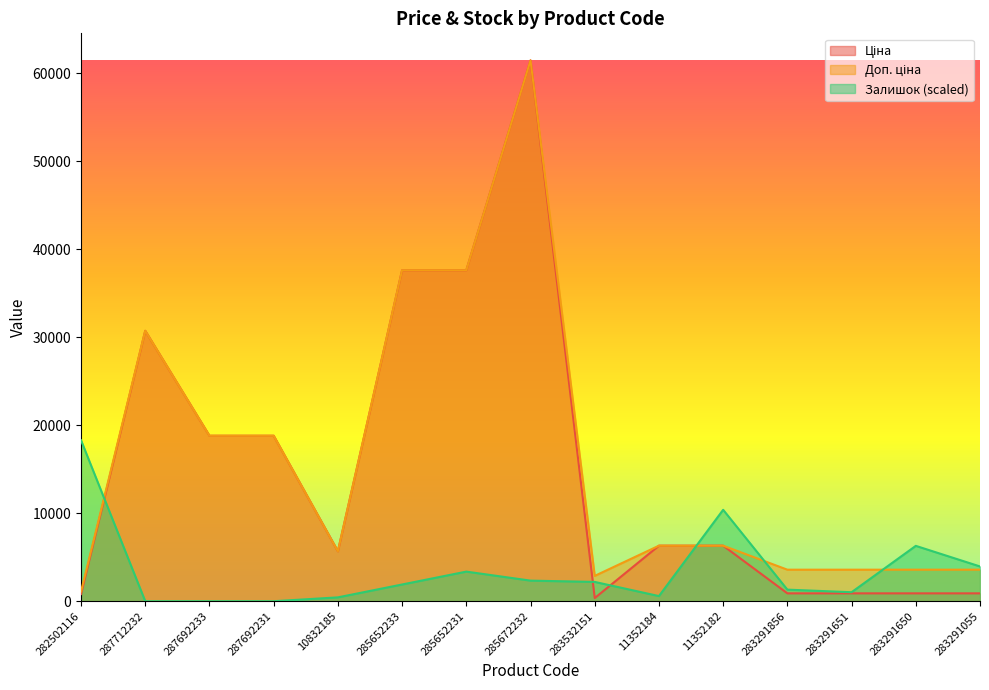

True or false: Залишок has a value of 3364.3 at 285652231.

True